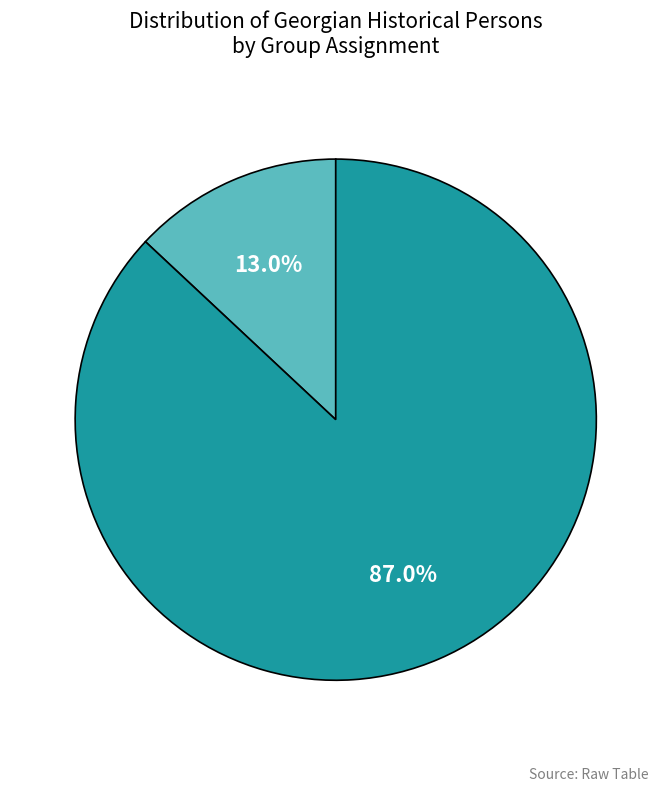

Between with icons and others, which is larger?

others